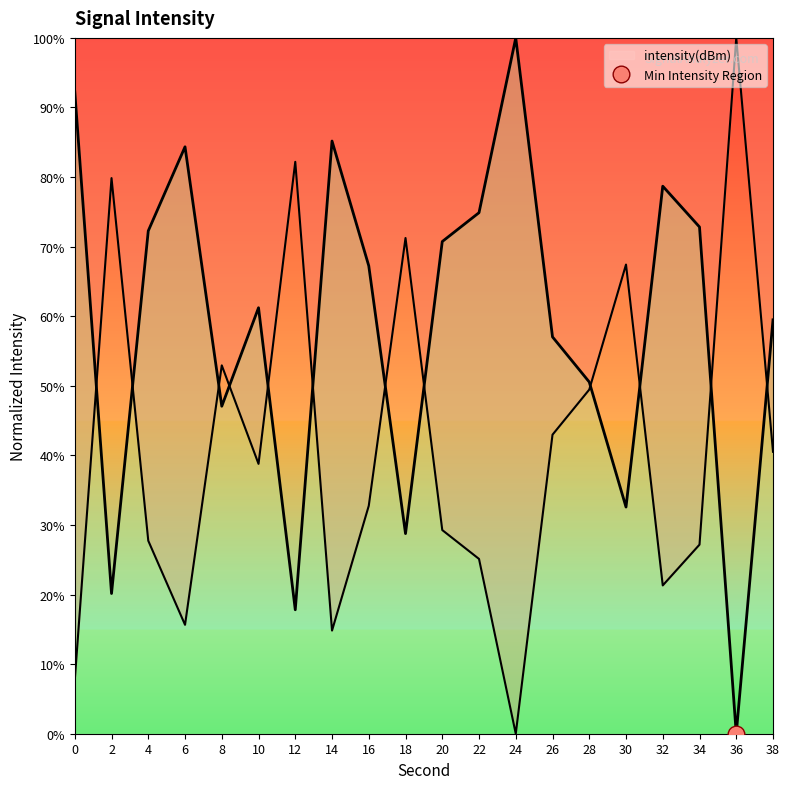

Reading left to right, list all the values displayed in this chart.

0=92.3	2=20.2	4=72.3	6=84.3	8=47.1	10=61.2	12=17.8	14=85.2	16=67.2	18=28.8	20=70.7	22=74.9	24=100.0	26=57.0	28=50.5	30=32.6	32=78.7	34=72.8	36=0.0	38=59.5